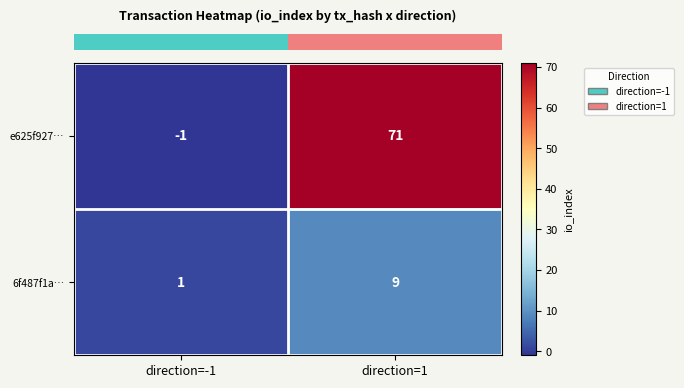

Rank the series by their average value, from highest to lowest.

e625f927…, 6f487f1a…